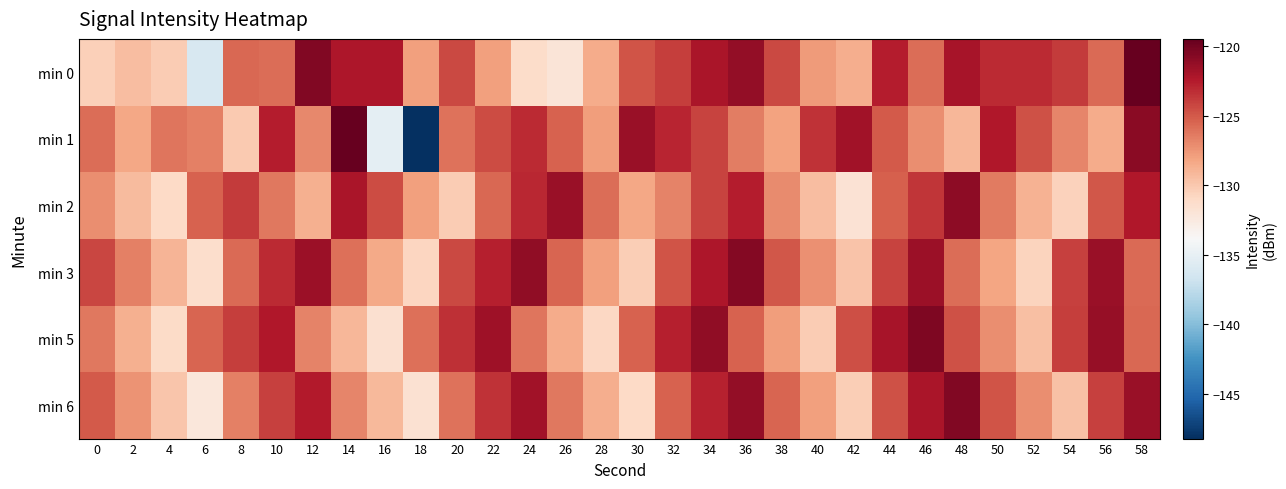

Which series has the widest spread of values?

min 1